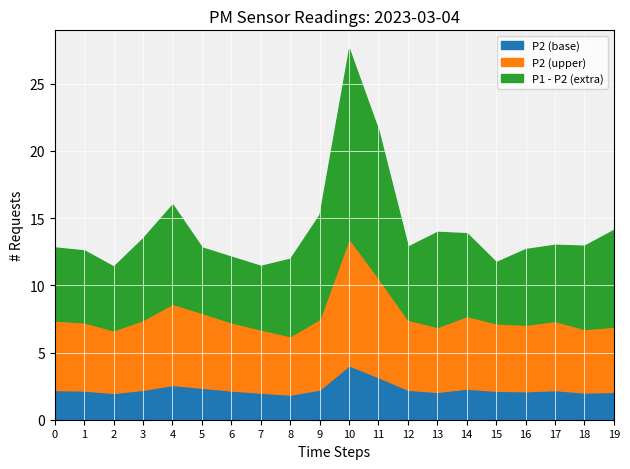

Reading left to right, list all the values displayed in this chart.

P1: 00:00=12.8	00:03=12.6	00:05=11.4	00:08=13.5	00:10=16.0	00:13=12.8	00:15=12.1	00:18=11.4	00:20=12.0	00:22=15.3	00:25=27.6	00:27=21.5	00:30=12.9	00:32=14.0	00:35=13.9	00:37=11.7	00:40=12.7	00:42=13.0	00:44=12.9	00:47=14.1
P2: 00:00=7.4	00:03=7.2	00:05=6.7	00:08=7.4	00:10=8.6	00:13=8.0	00:15=7.2	00:18=6.7	00:20=6.2	00:22=7.5	00:25=13.5	00:27=10.6	00:30=7.5	00:32=6.9	00:35=7.7	00:37=7.2	00:40=7.1	00:42=7.3	00:44=6.8	00:47=6.9
P1_minus_P2: 00:00=5.4	00:03=5.3	00:05=4.8	00:08=6.1	00:10=7.4	00:13=4.9	00:15=4.9	00:18=4.7	00:20=5.8	00:22=7.8	00:25=14.1	00:27=11.0	00:30=5.4	00:32=7.1	00:35=6.2	00:37=4.5	00:40=5.6	00:42=5.7	00:44=6.2	00:47=7.2